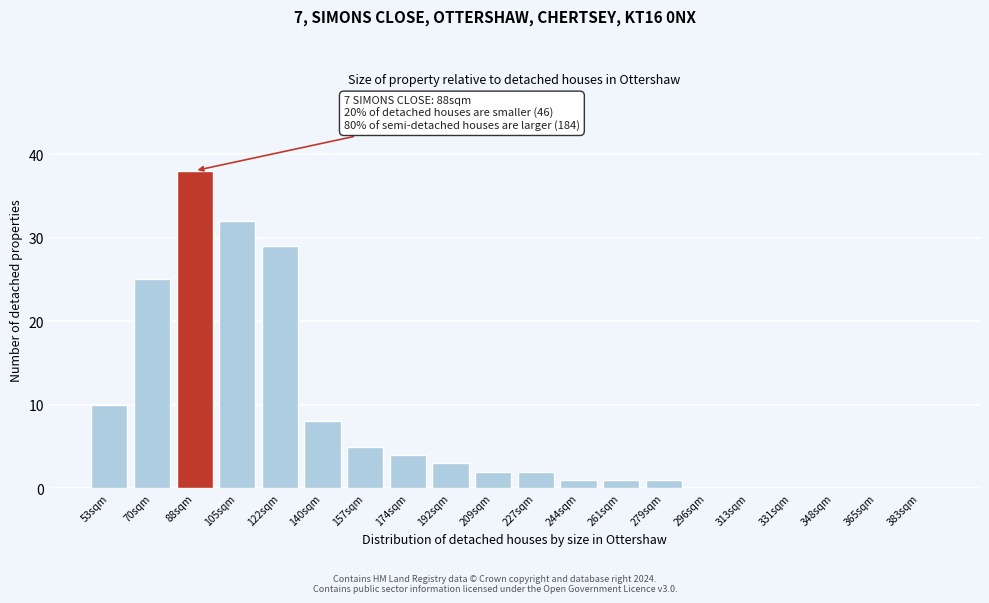

Reading left to right, what are all the values shown in this chart?

53sqm=10	70sqm=25	88sqm=38	105sqm=32	122sqm=29	140sqm=8	157sqm=5	174sqm=4	192sqm=3	209sqm=2	227sqm=2	244sqm=1	261sqm=1	279sqm=1	296sqm=0	313sqm=0	331sqm=0	348sqm=0	365sqm=0	383sqm=0